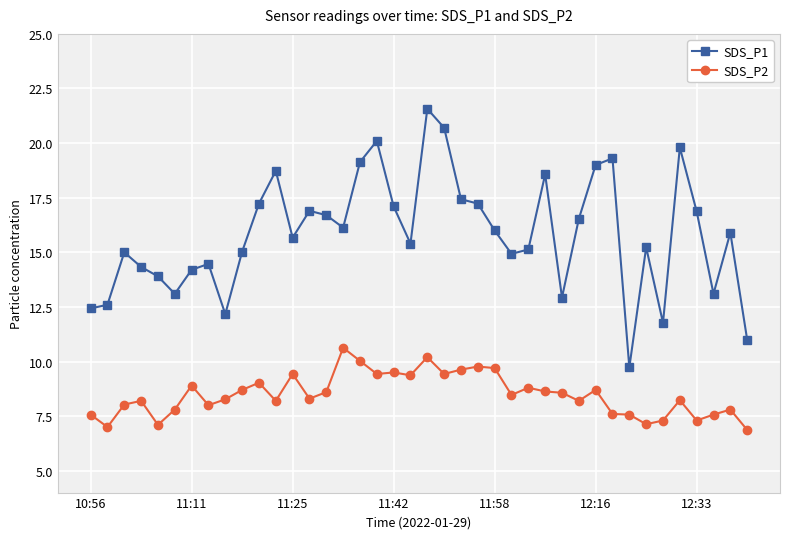

True or false: SDS_P1 and SDS_P2 intersect in this chart.

False